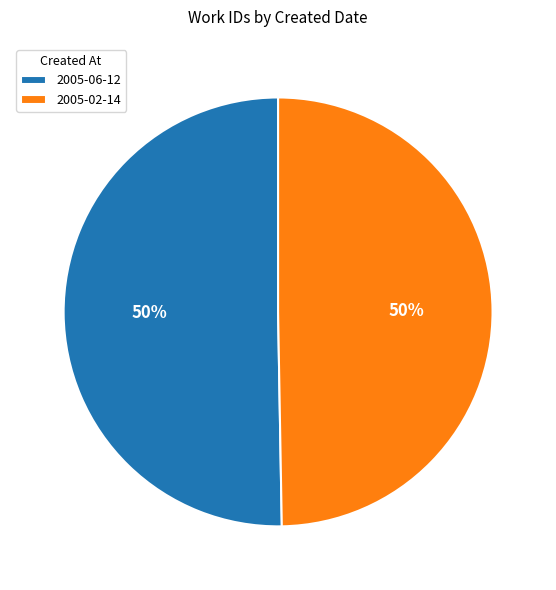

To the nearest percent, what percentage of the pie is 2005-02-14?

50%